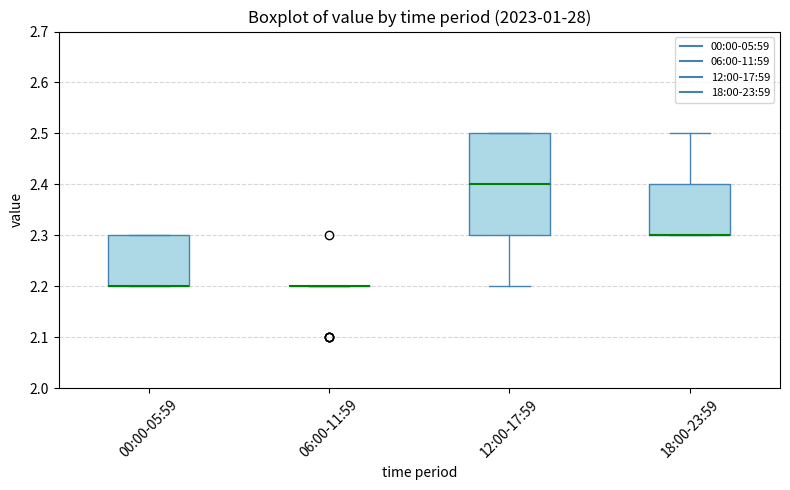

Comparing the boxes themselves (not the whiskers), which one is the tallest?

12:00-17:59